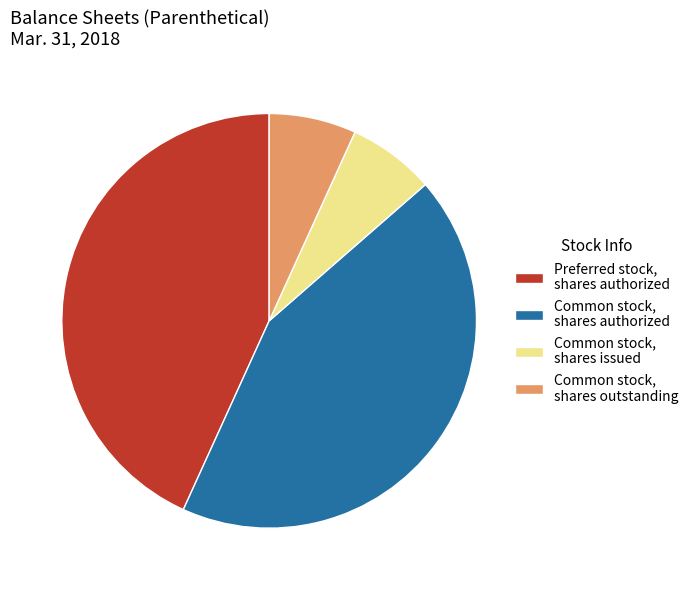

Which has a higher value, Common stock, shares authorized or Common stock, shares outstanding?

Common stock, shares authorized